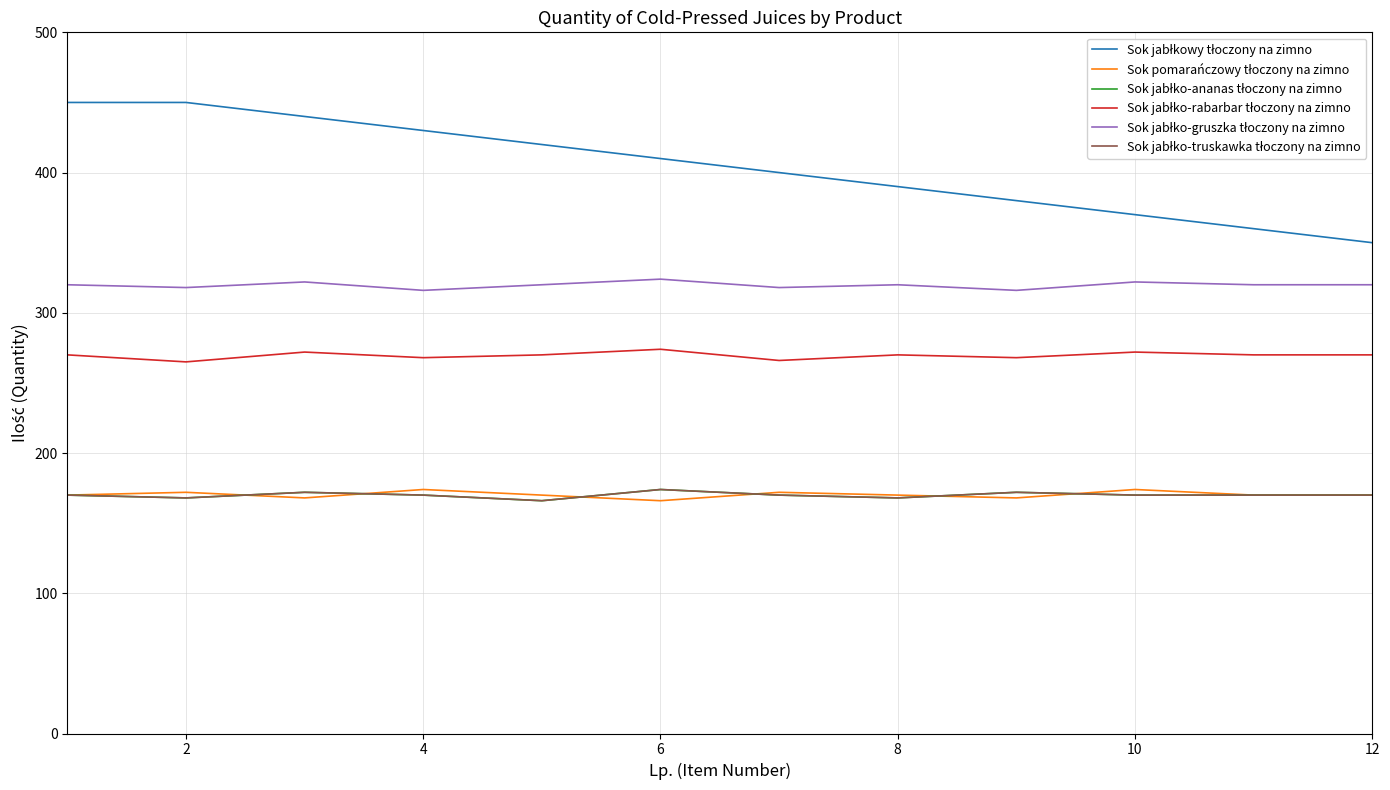

Is this an area chart (filled region under the line)?

No